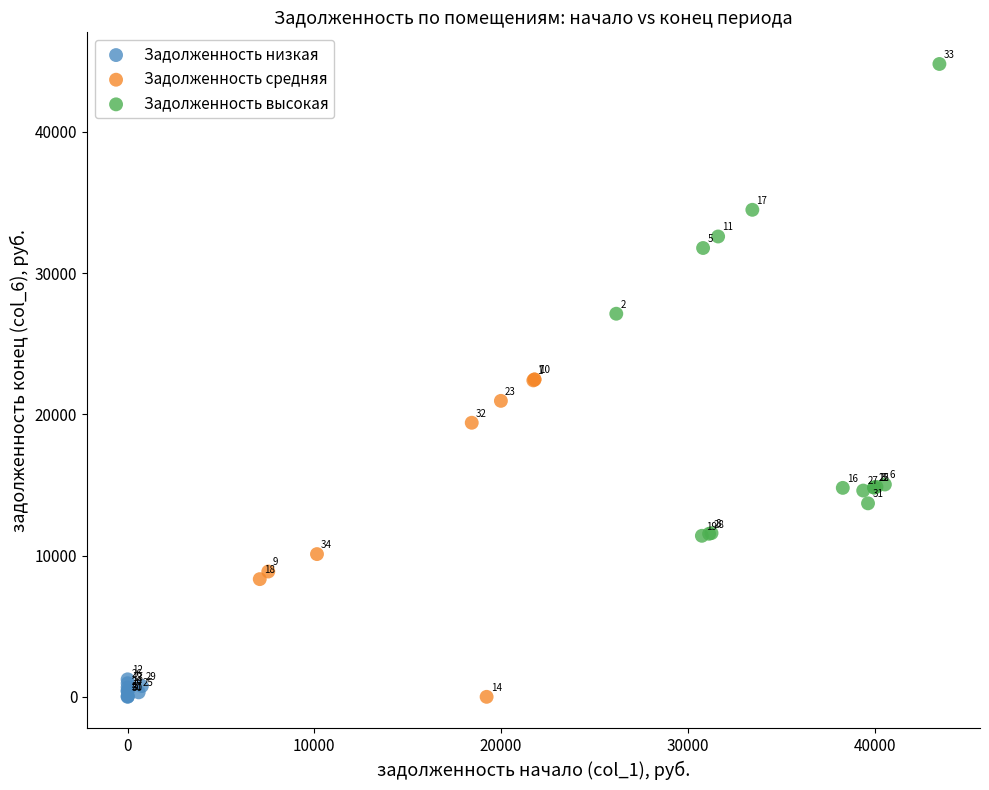

Which series has the largest Y range (max minus min)?

Задолженность высокая